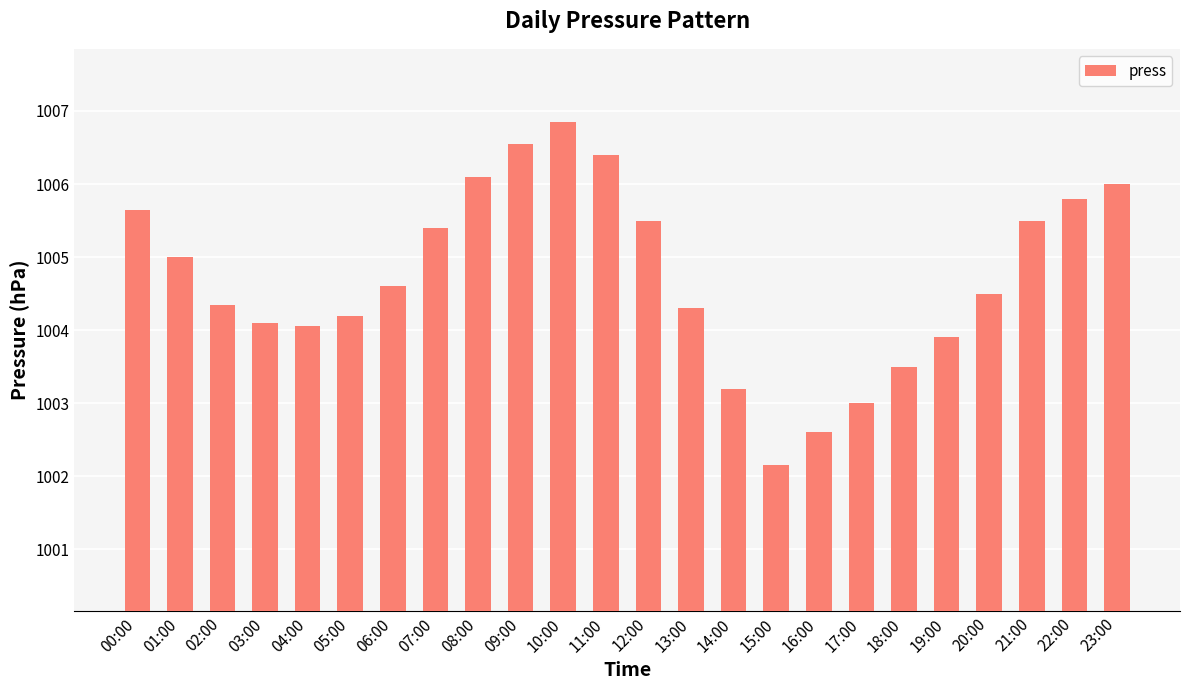

The value at 08:00 is 1006.1. True or false?

True